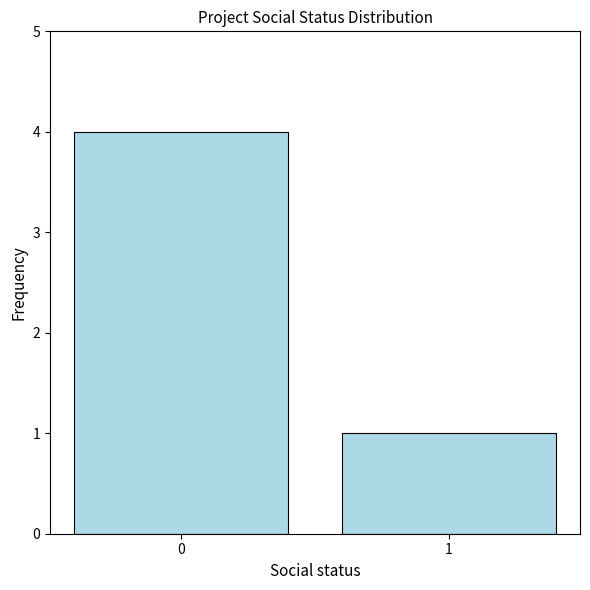

What is the difference between the maximum and minimum values?

3